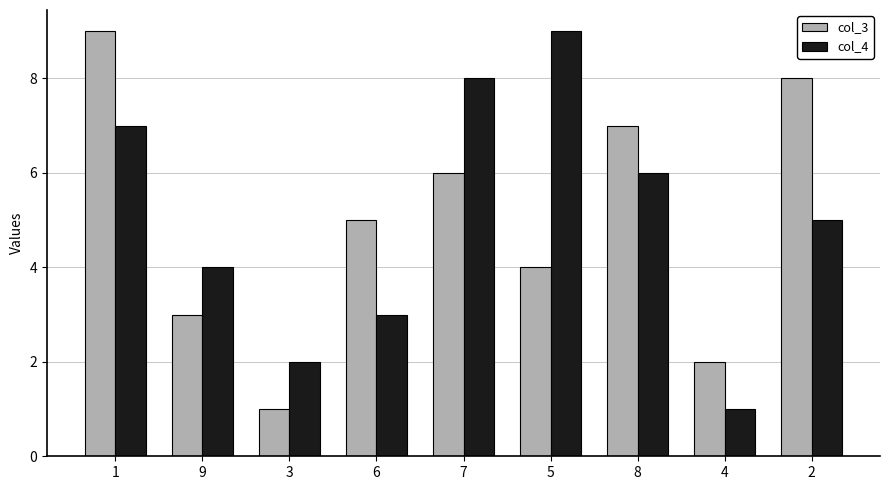

Count the number of categories in the chart.

9